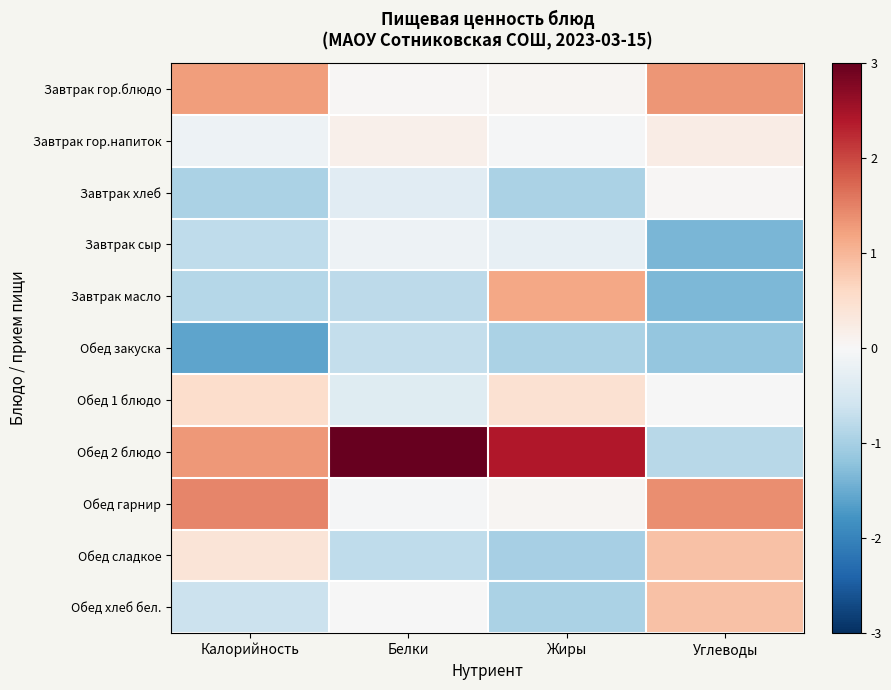

Between Жиры and Калорийность, which is larger?

Калорийность